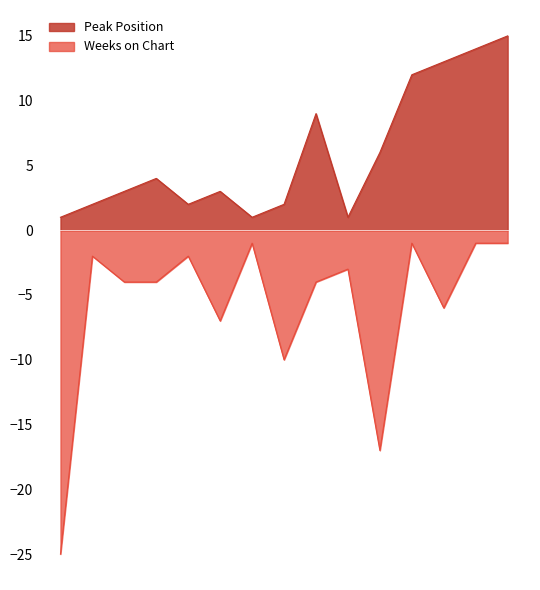

What is the difference between the maximum and minimum values in the Weeks on Chart series?

24